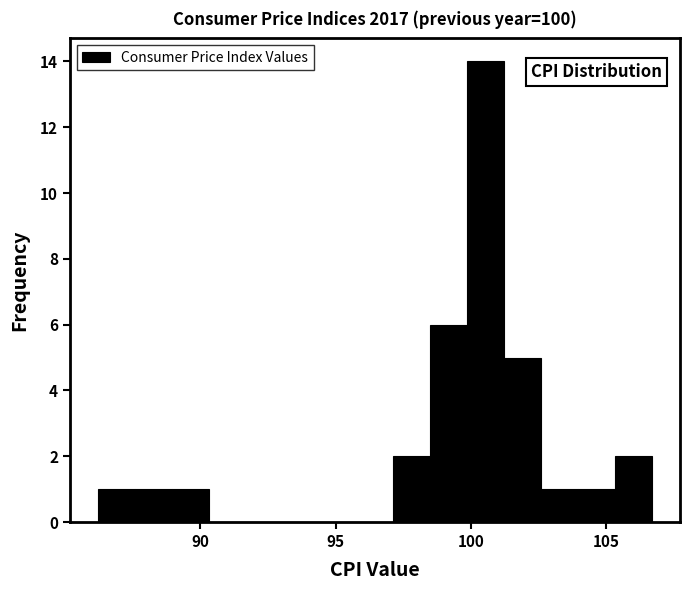

Around what value on the x-axis is the tallest bar? Give the approximate position of its centre, as read against the axis.

100.5